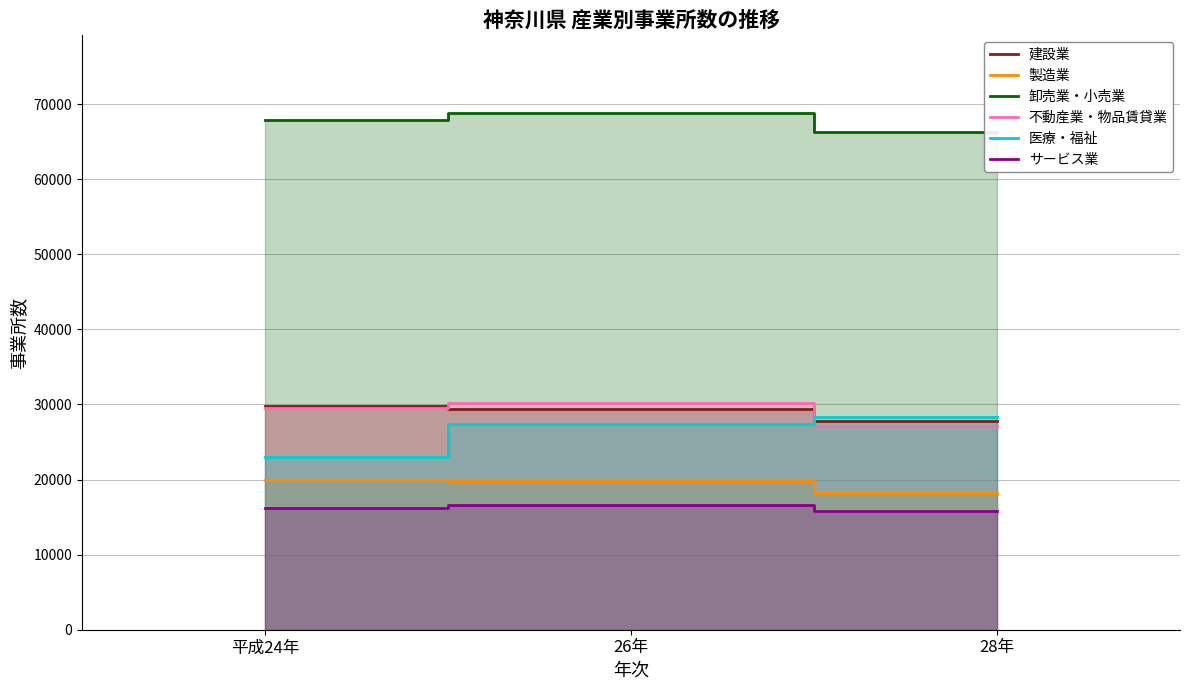

Reading left to right, transcribe all the data shown in this chart.

建設業: 29849	29374	27845
製造業: 19898	19751	18234
卸売業・小売業: 67842	68821	66274
不動産業・物品賃貸業: 29485	30154	27165
医療・福祉: 22979	27380	28286
サービス業: 16184	16541	15833